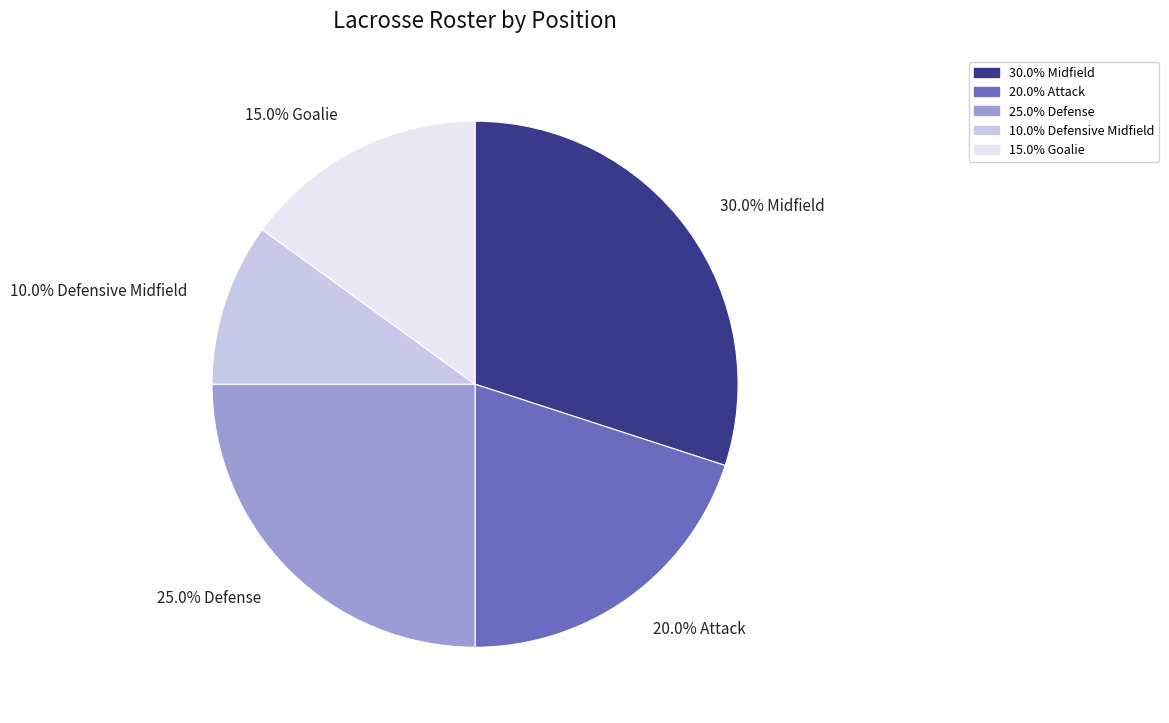

Is there a majority slice in this chart?

No